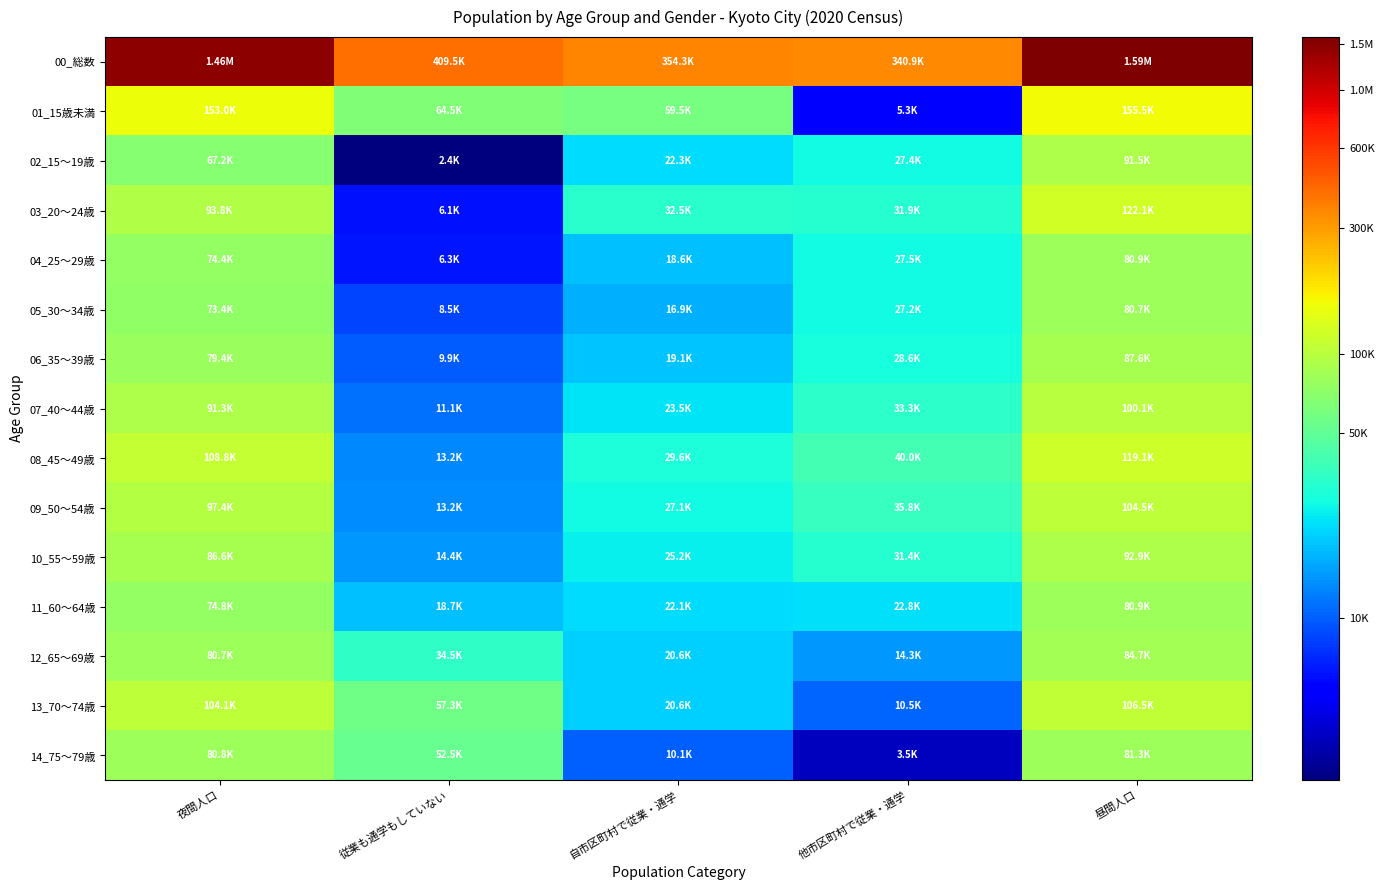

Reading left to right, extract all data points from this chart.

00_総数: 夜間人口=14.2	従業も通学もしていない=12.9	自市区町村で従業・通学=12.8	他市区町村で従業・通学=12.7	昼間人口=14.3
01_15歳未満: 夜間人口=11.9	従業も通学もしていない=11.1	自市区町村で従業・通学=11.0	他市区町村で従業・通学=8.6	昼間人口=12.0
02_15～19歳: 夜間人口=11.1	従業も通学もしていない=7.8	自市区町村で従業・通学=10.0	他市区町村で従業・通学=10.2	昼間人口=11.4
03_20～24歳: 夜間人口=11.4	従業も通学もしていない=8.7	自市区町村で従業・通学=10.4	他市区町村で従業・通学=10.4	昼間人口=11.7
04_25～29歳: 夜間人口=11.2	従業も通学もしていない=8.8	自市区町村で従業・通学=9.8	他市区町村で従業・通学=10.2	昼間人口=11.3
05_30～34歳: 夜間人口=11.2	従業も通学もしていない=9.0	自市区町村で従業・通学=9.7	他市区町村で従業・通学=10.2	昼間人口=11.3
06_35～39歳: 夜間人口=11.3	従業も通学もしていない=9.2	自市区町村で従業・通学=9.9	他市区町村で従業・通学=10.3	昼間人口=11.4
07_40～44歳: 夜間人口=11.4	従業も通学もしていない=9.3	自市区町村で従業・通学=10.1	他市区町村で従業・通学=10.4	昼間人口=11.5
08_45～49歳: 夜間人口=11.6	従業も通学もしていない=9.5	自市区町村で従業・通学=10.3	他市区町村で従業・通学=10.6	昼間人口=11.7
09_50～54歳: 夜間人口=11.5	従業も通学もしていない=9.5	自市区町村で従業・通学=10.2	他市区町村で従業・通学=10.5	昼間人口=11.6
10_55～59歳: 夜間人口=11.4	従業も通学もしていない=9.6	自市区町村で従業・通学=10.1	他市区町村で従業・通学=10.4	昼間人口=11.4
11_60～64歳: 夜間人口=11.2	従業も通学もしていない=9.8	自市区町村で従業・通学=10.0	他市区町村で従業・通学=10.0	昼間人口=11.3
12_65～69歳: 夜間人口=11.3	従業も通学もしていない=10.4	自市区町村で従業・通学=9.9	他市区町村で従業・通学=9.6	昼間人口=11.3
13_70～74歳: 夜間人口=11.6	従業も通学もしていない=11.0	自市区町村で従業・通学=9.9	他市区町村で従業・通学=9.3	昼間人口=11.6
14_75～79歳: 夜間人口=11.3	従業も通学もしていない=10.9	自市区町村で従業・通学=9.2	他市区町村で従業・通学=8.2	昼間人口=11.3